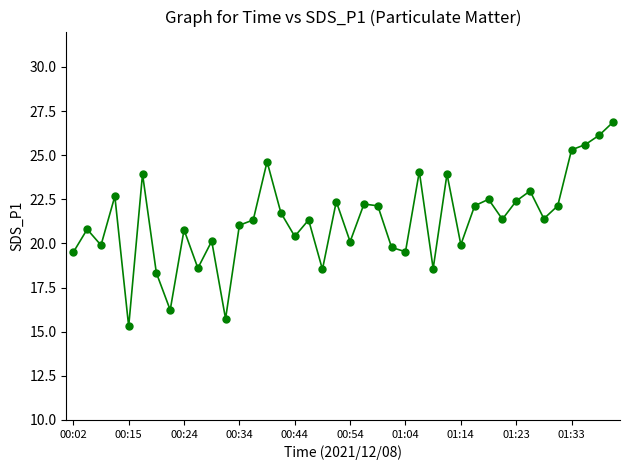

True or false: there are more than 1 points higher than both neighbors.

True